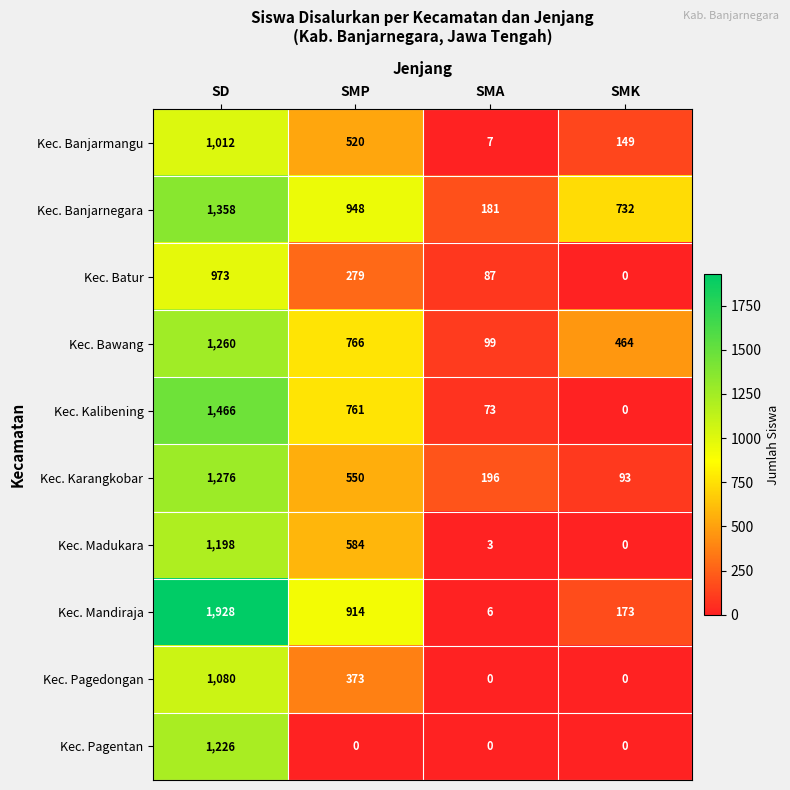

At which category does the chart reach its peak across all series?

SD